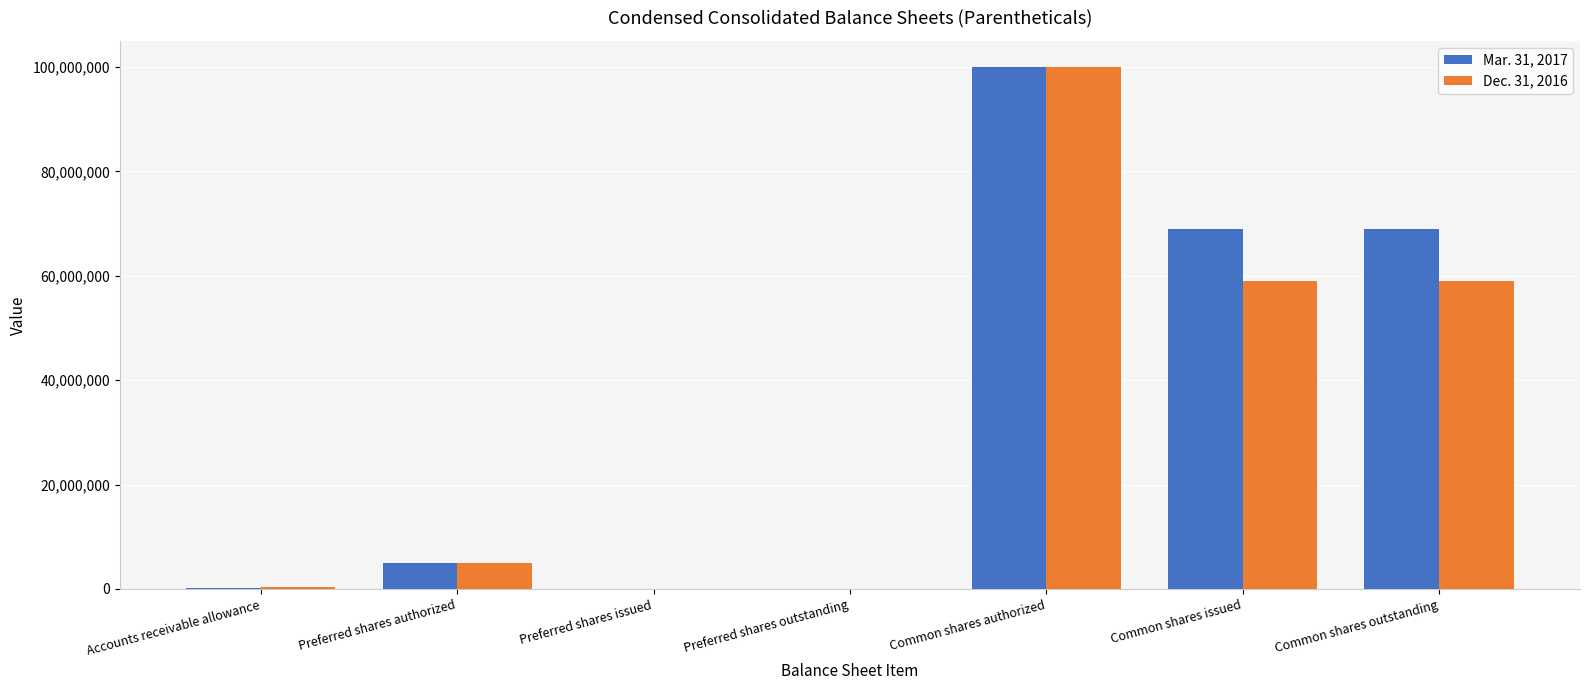

At which category is the sum across all series the highest?

Common shares authorized